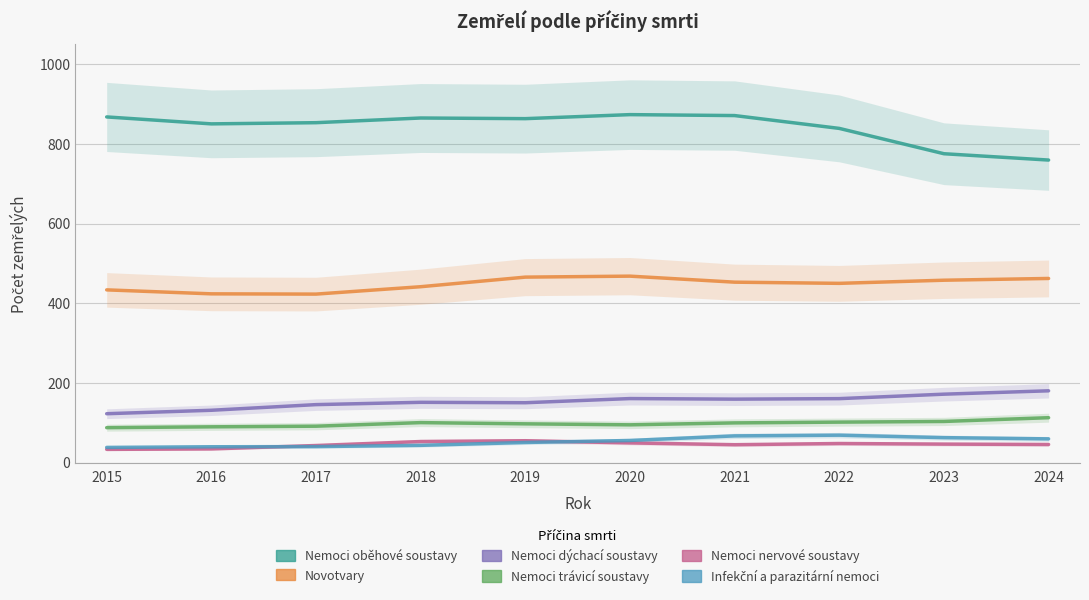

Between 2016 and 2024, which series saw the biggest shift?

Nemoci oběhové soustavy